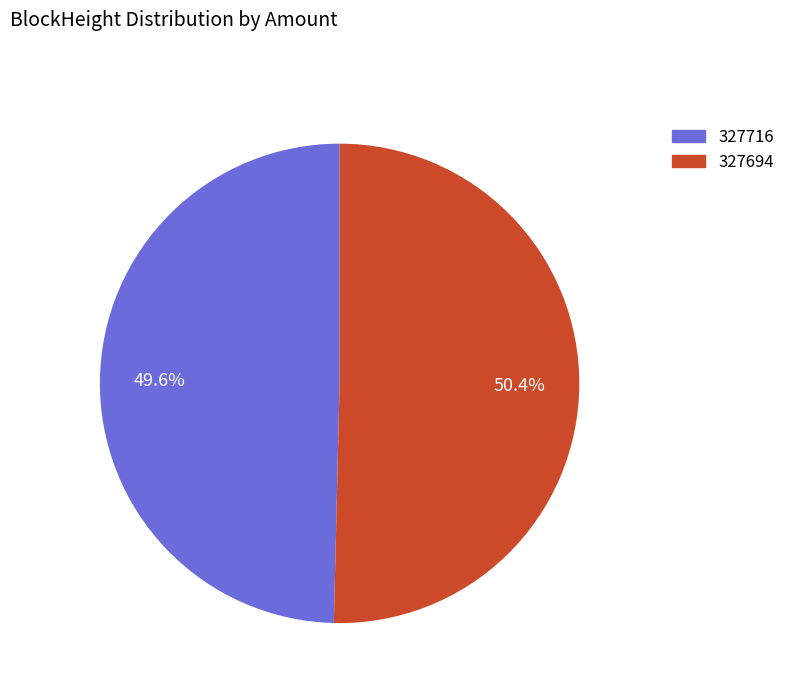

What is the largest slice in the pie chart?

327694